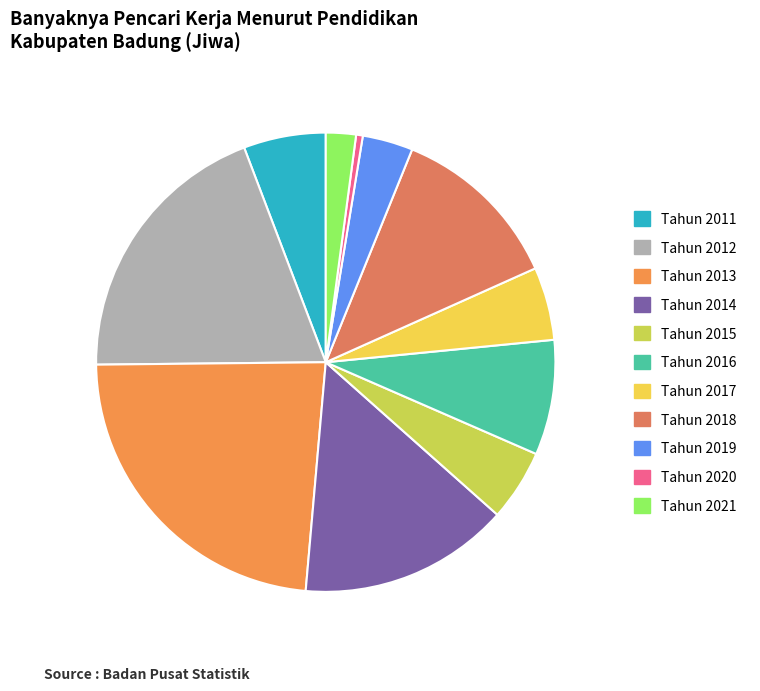

Combined, what portion of the pie is Tahun 2015 and Tahun 2018?

17.2%